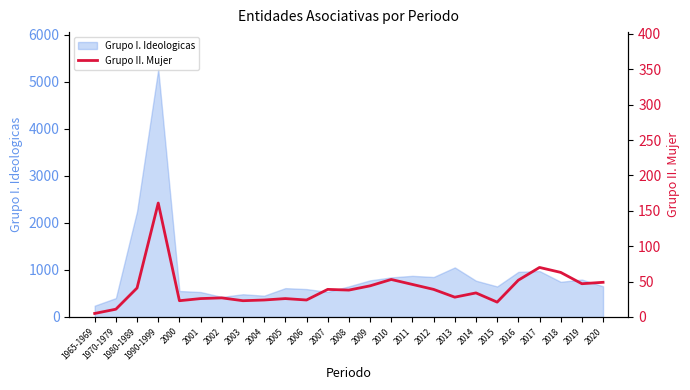

What is the maximum value for Grupo I. Ideologicas?

5262